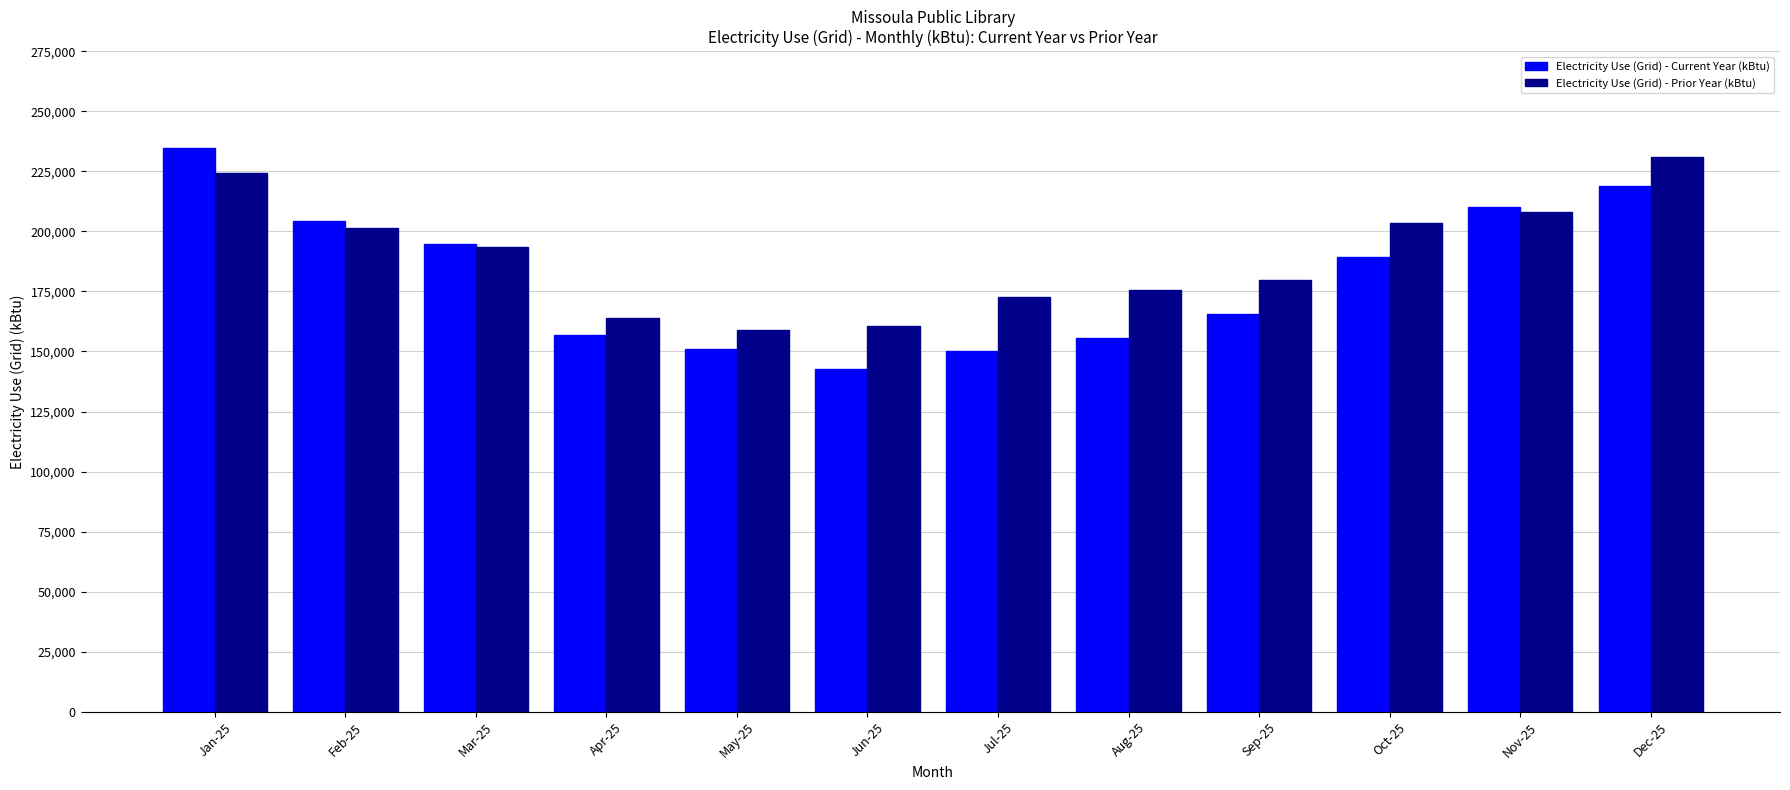

Which series has the largest range (max minus min)?

Electricity Use (Grid) - Current Year (kBtu)